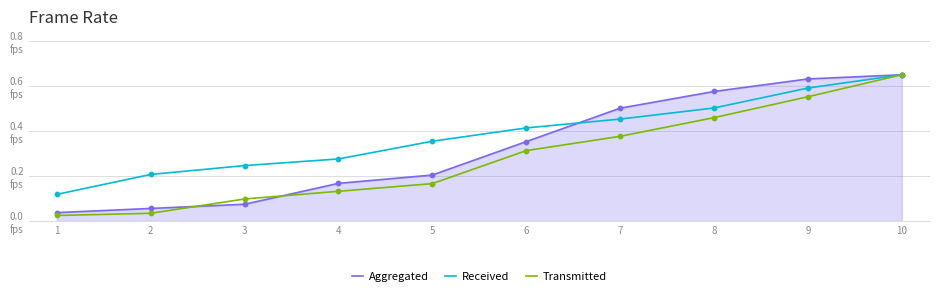

What is the total value across all series at 5?

0.7